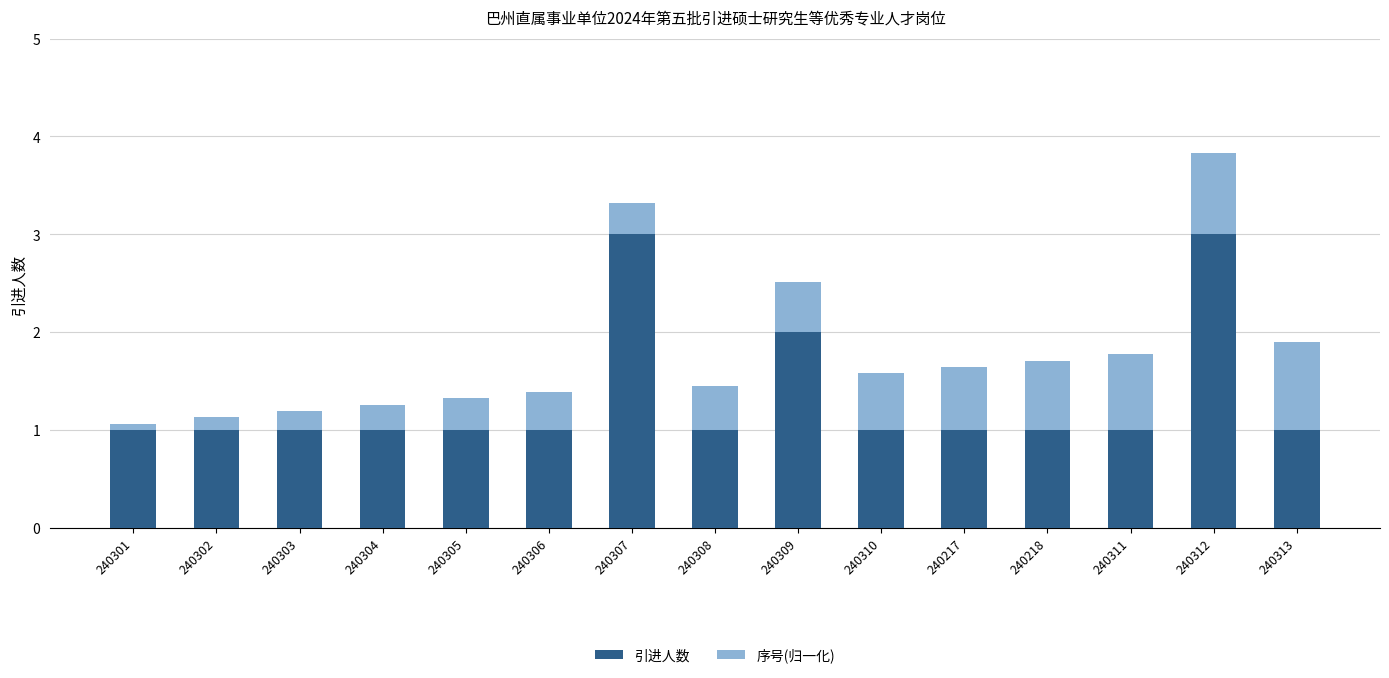

Count the number of data series in this chart.

2